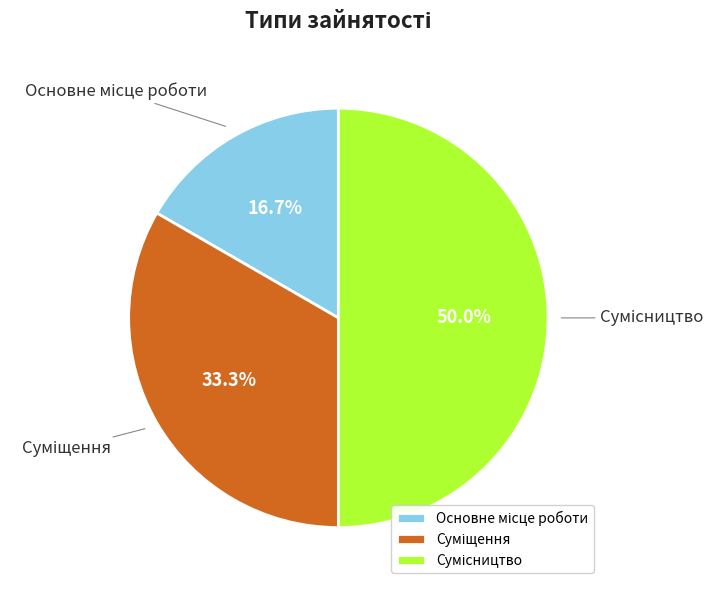

How many slices are in this pie chart?

3